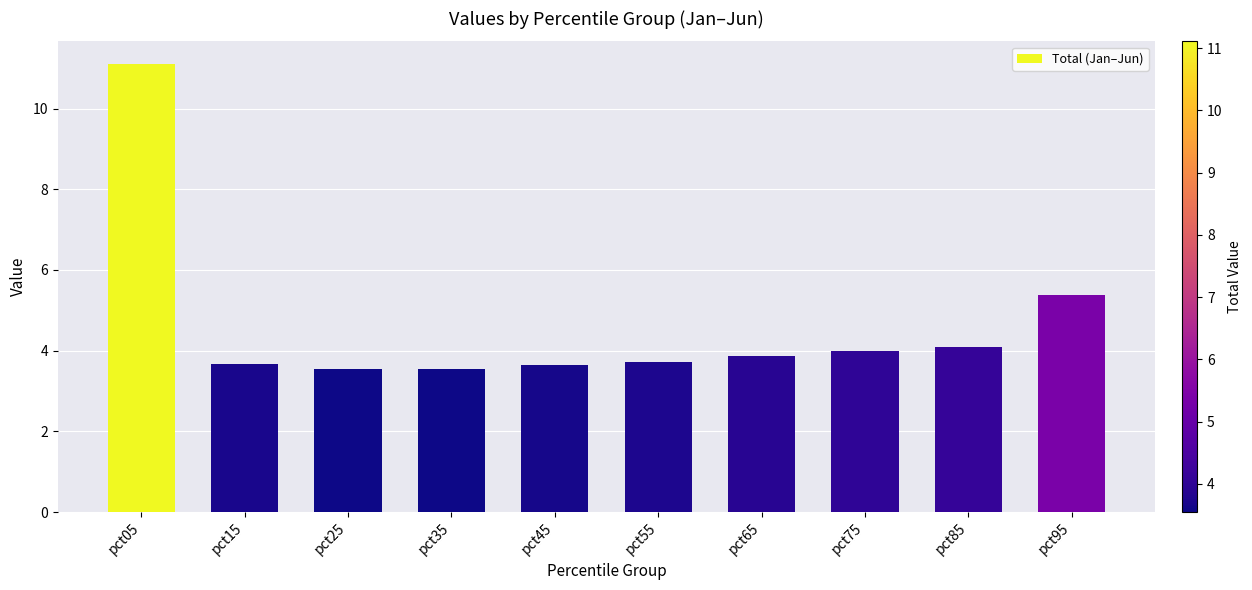

What is the difference between the maximum and minimum values?

7.6